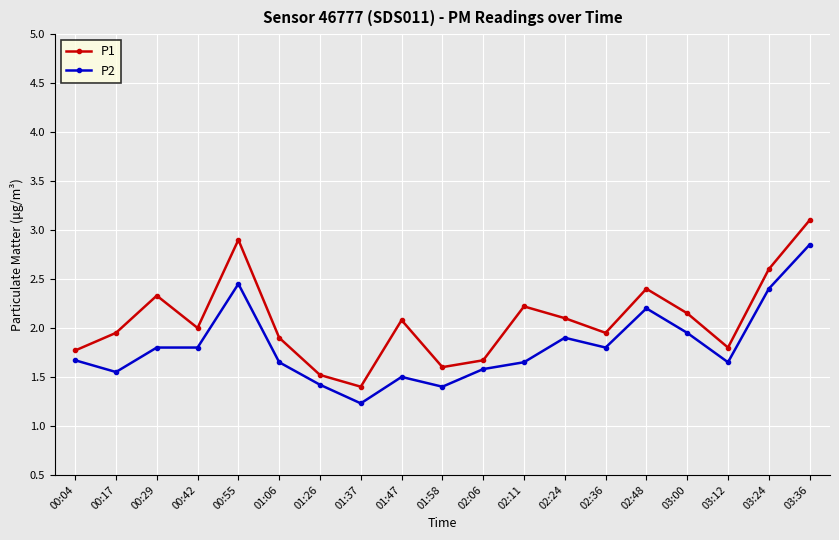

At 02:48, list the series in order from largest to smallest.

P1, P2